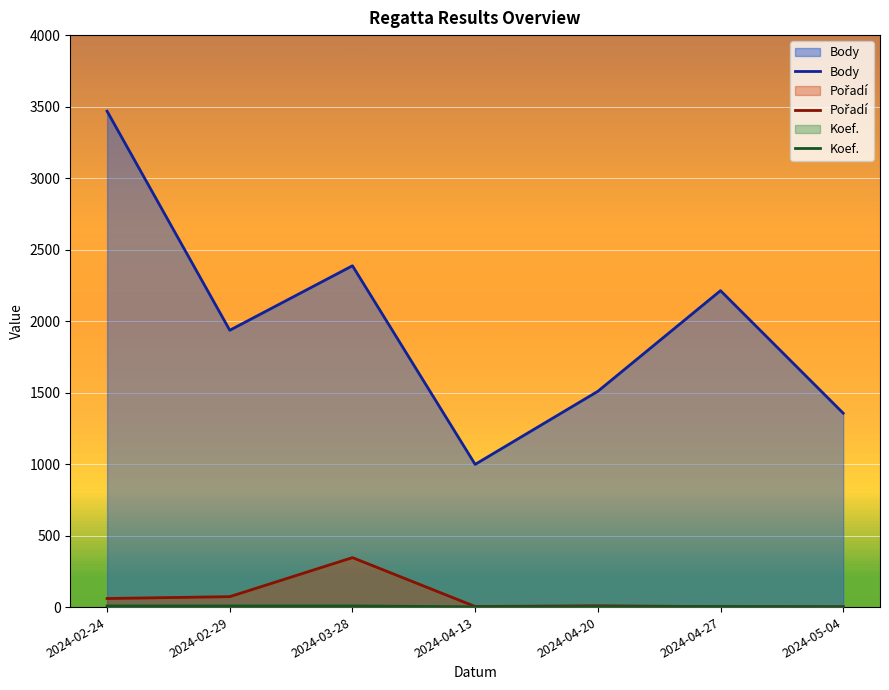

Rank the categories by Koef. value from lowest to highest.

2024-05-04, 2024-04-13, 2024-04-27, 2024-04-20, 2024-02-24, 2024-02-29, 2024-03-28